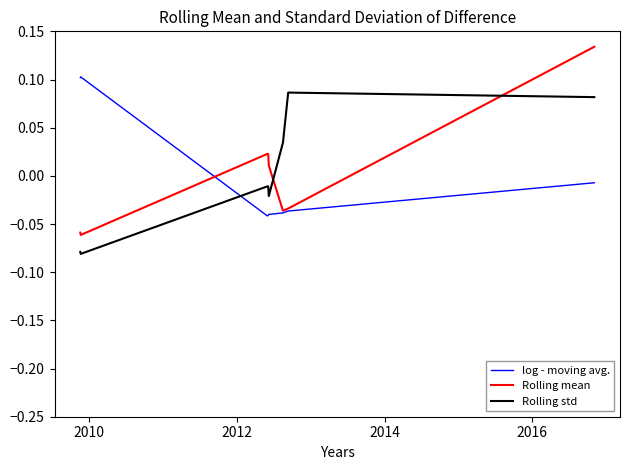

Which series has the largest range (max minus min)?

Rolling mean